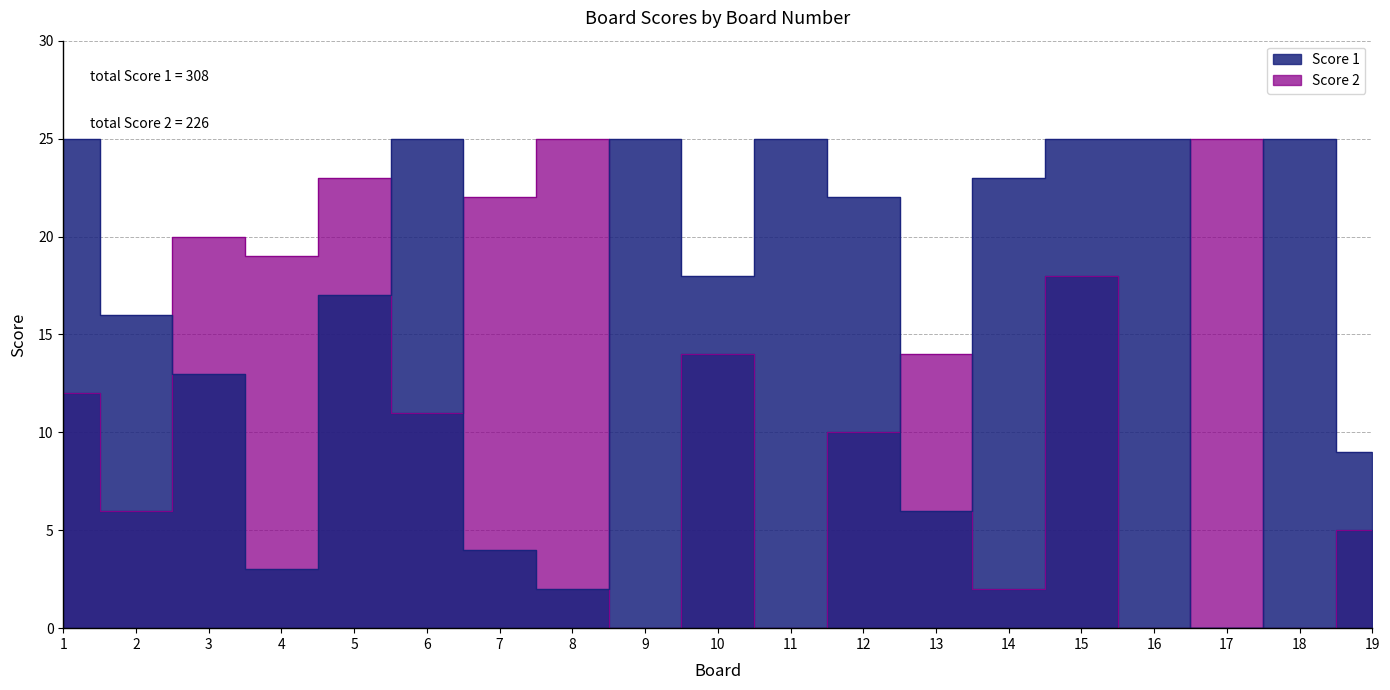

What is the difference between the maximum and minimum values in the Score 1 series?

25